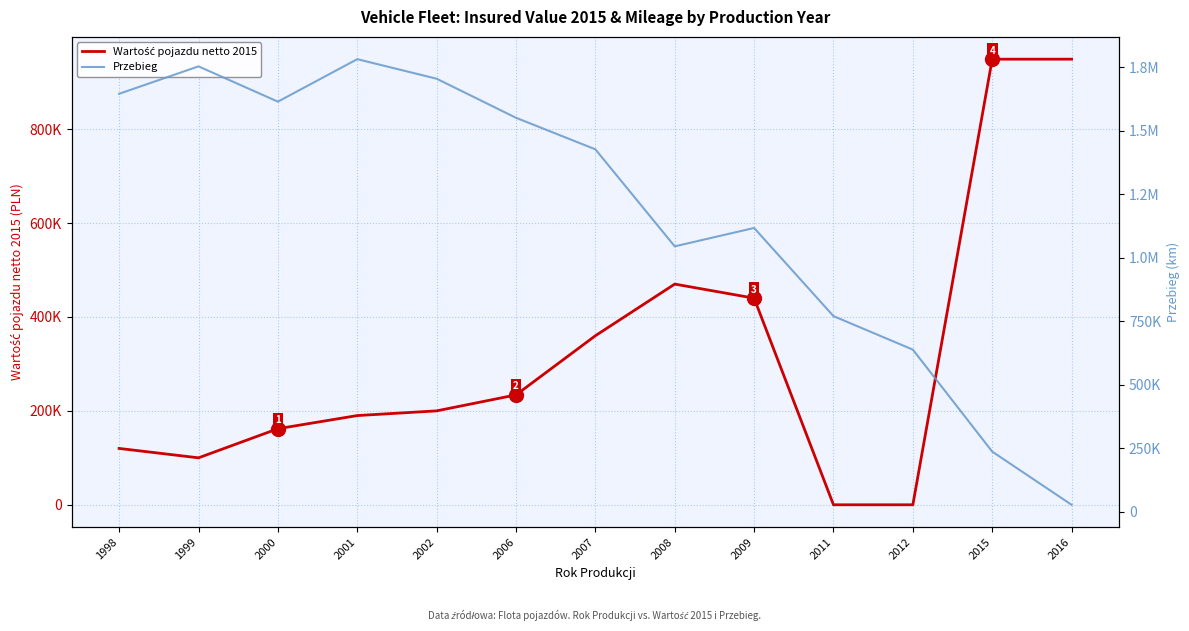

Reading left to right, transcribe all the data shown in this chart.

Wartość pojazdu netto 2015: 1998=120000	1999=100000	2000=162000	2001=190000	2002=200000	2006=234000	2007=360000	2008=470000	2009=440000	2011=0	2012=0	2015=949000	2016=949000
Przebieg: 1998=1645900	1999=1753829	2000=1614888	2001=1782158	2002=1705220	2006=1551364	2007=1427250	2008=1045166	2009=1117590	2011=770527	2012=638608	2015=237138	2016=27766